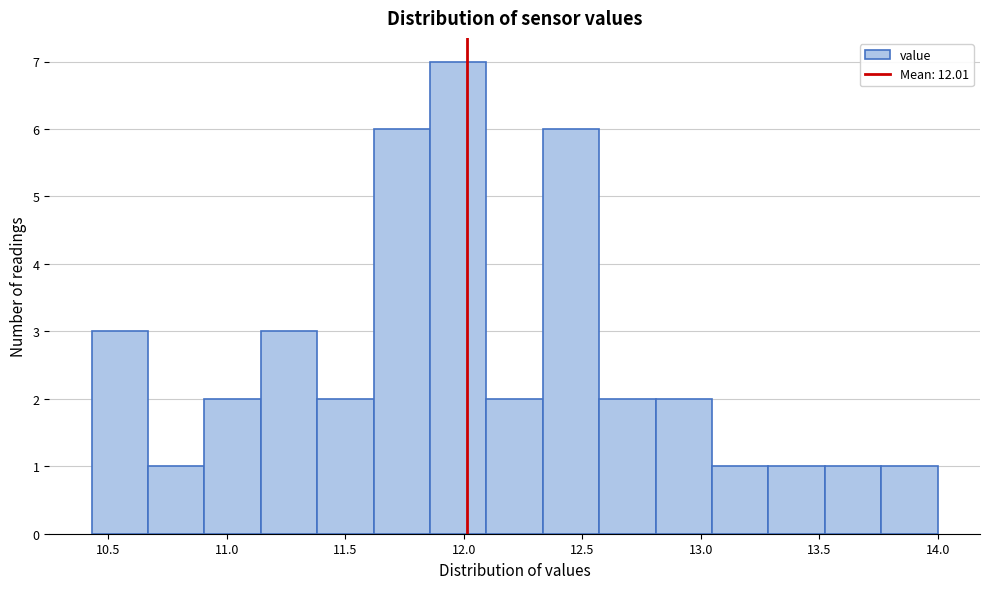

Over which range of the x-axis is the bar tallest?

11.85 to 12.10